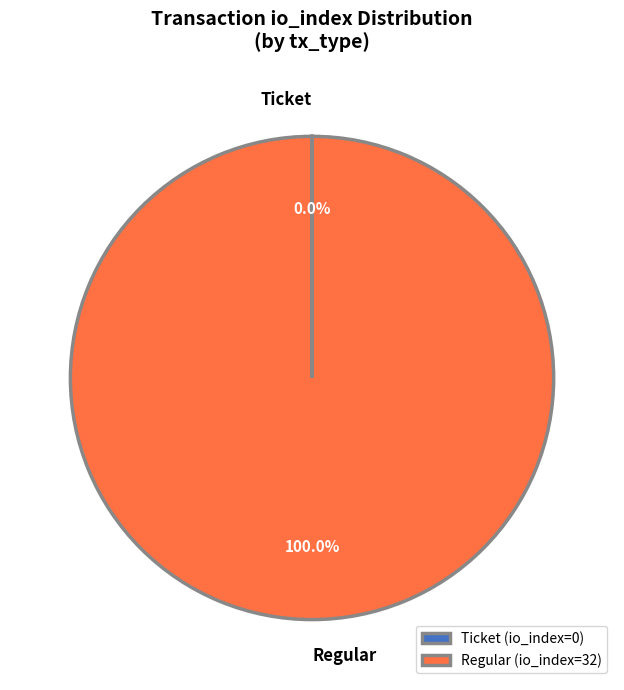

What percentage is the Regular (io_index=32) slice, to the nearest percent?

100%